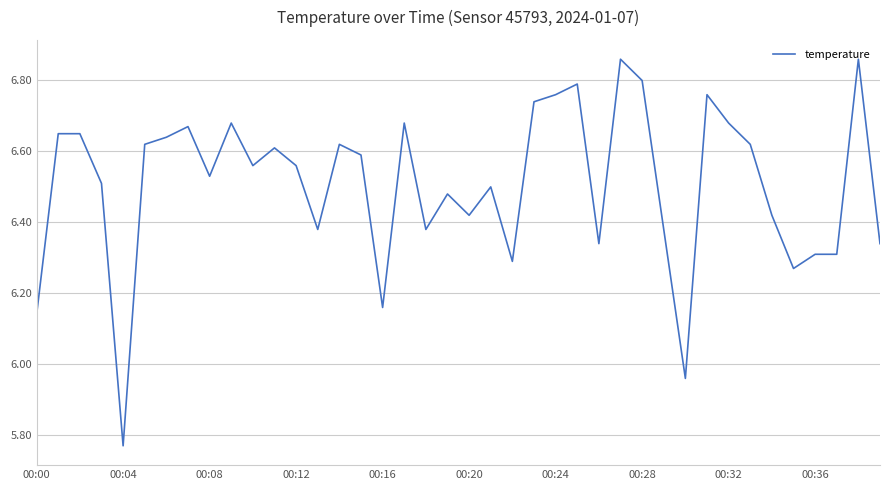

What is the maximum value shown in the chart?

6.9